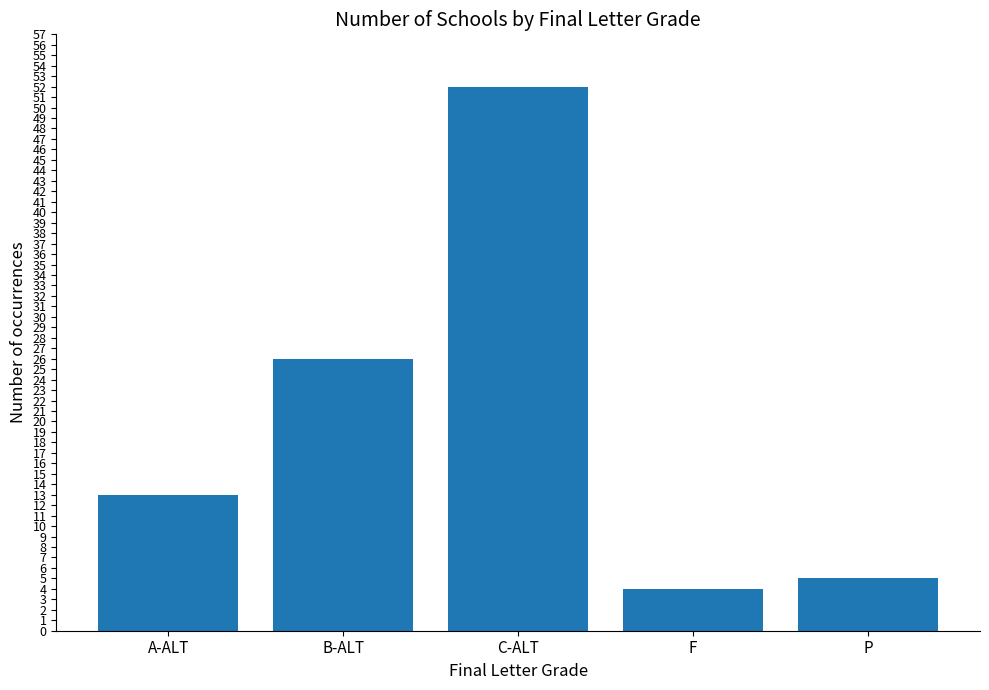

List the labels in order of value, smallest first.

F, P, A-ALT, B-ALT, C-ALT